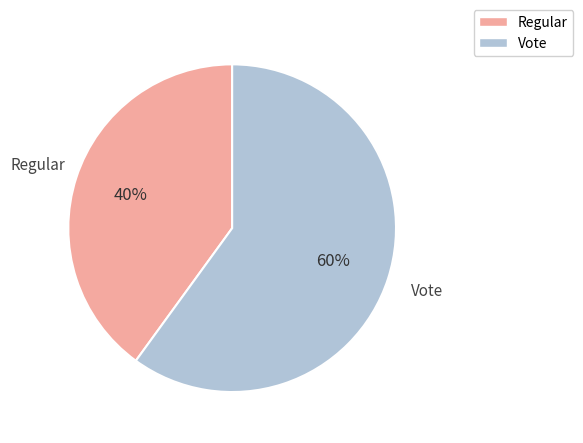

To the nearest percent, what portion does Vote represent?

60%